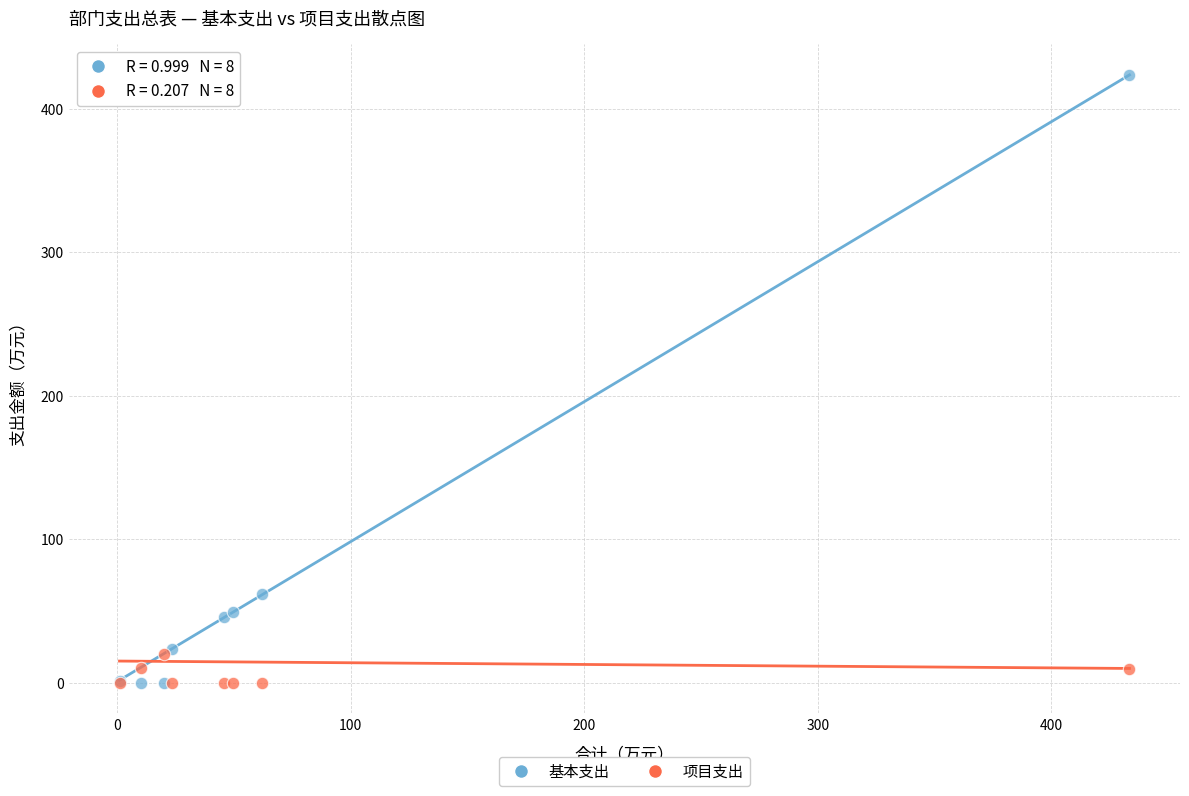

Which series reaches the maximum Y coordinate?

基本支出